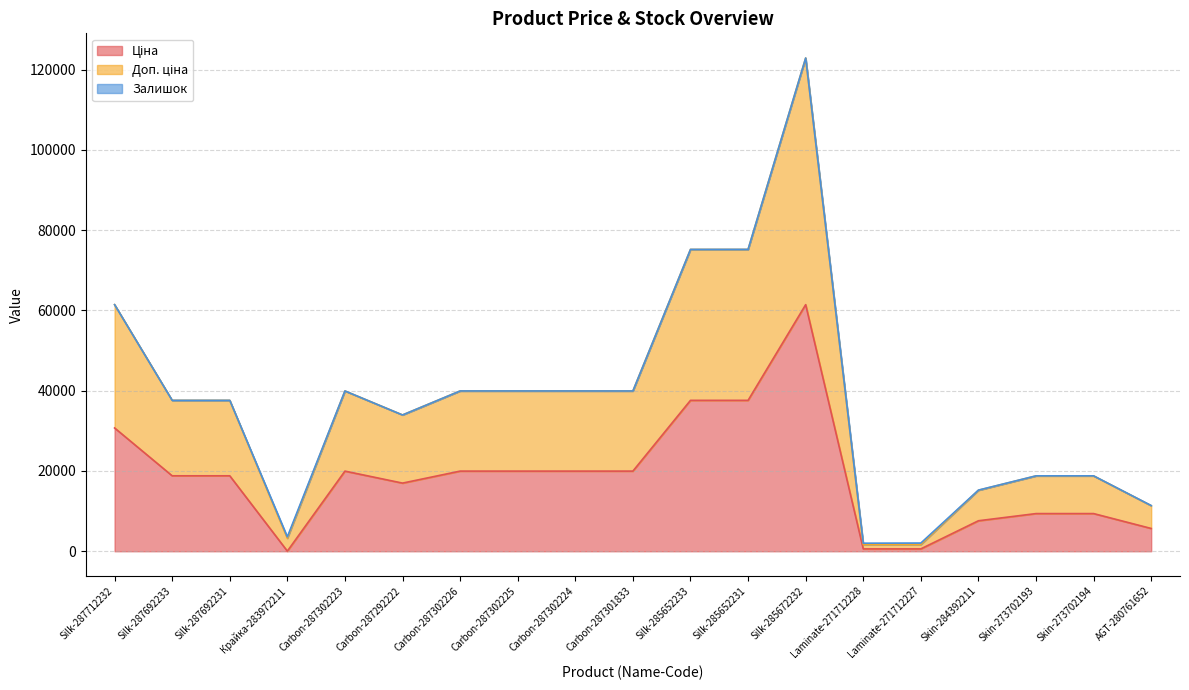

How many interior local valleys does the Ціна series have?

2